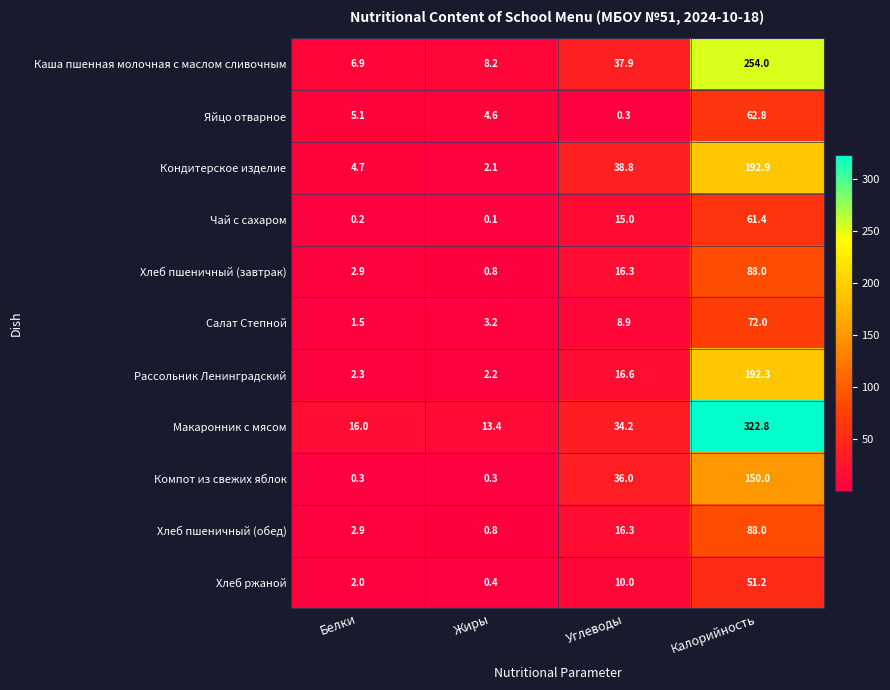

How many categories are shown in the chart?

4